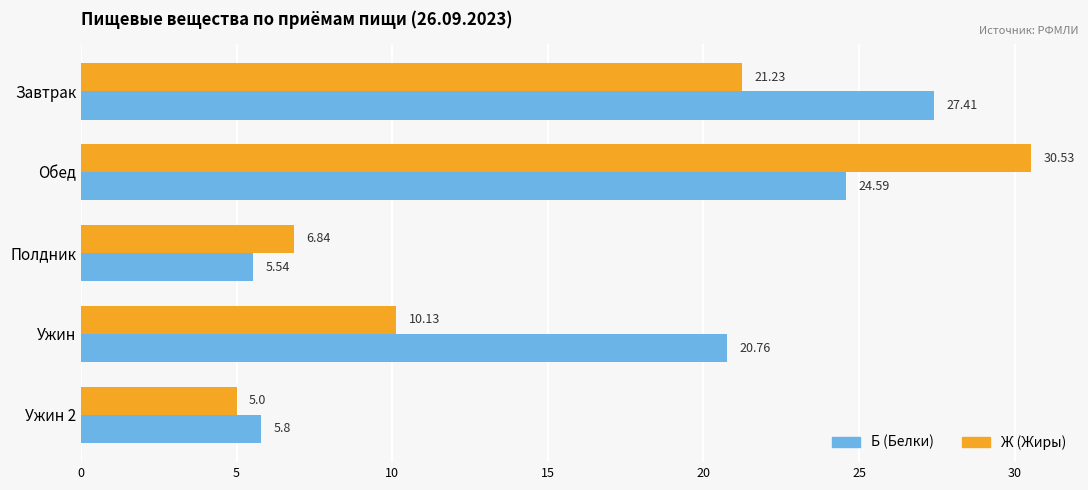

Which series has the widest spread of values?

Ж (Жиры)